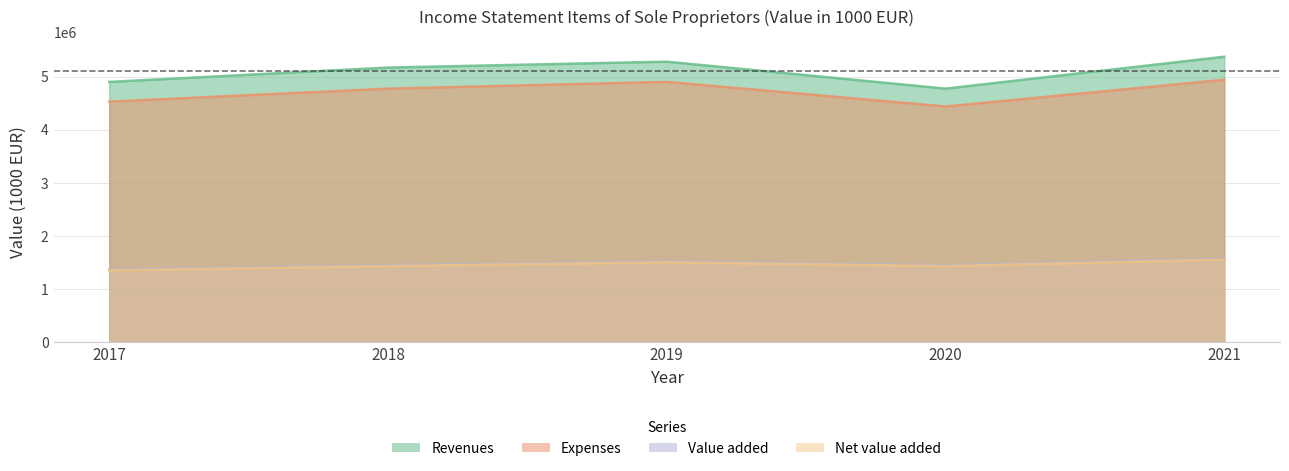

What is the value of the Value added point at the 2nd from the left?

1446499.2